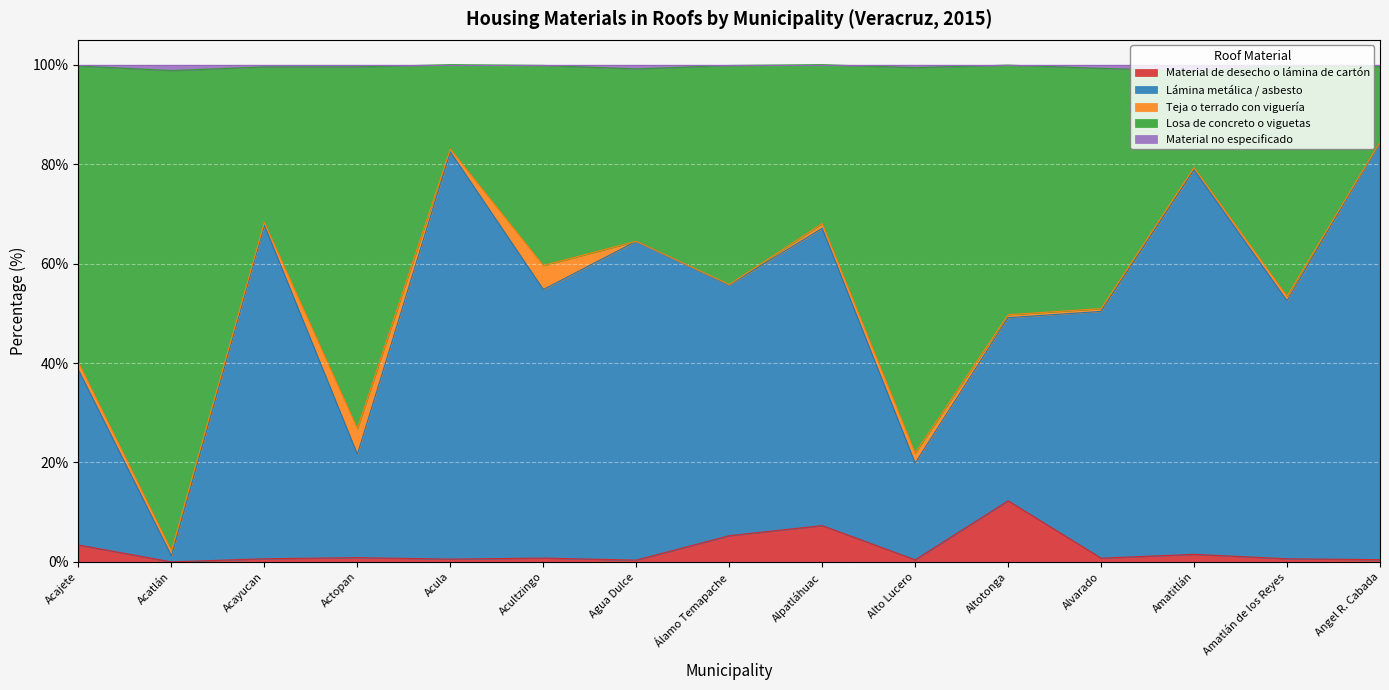

The Lámina metálica / asbesto series shows 64.5 at Agua Dulce. True or false?

True